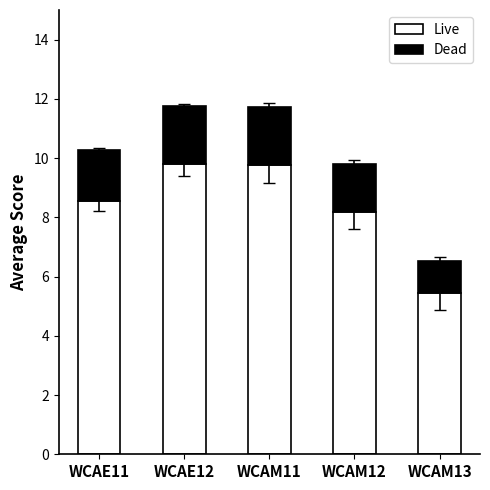

What is the total value across all series at WCAM12?

9.8